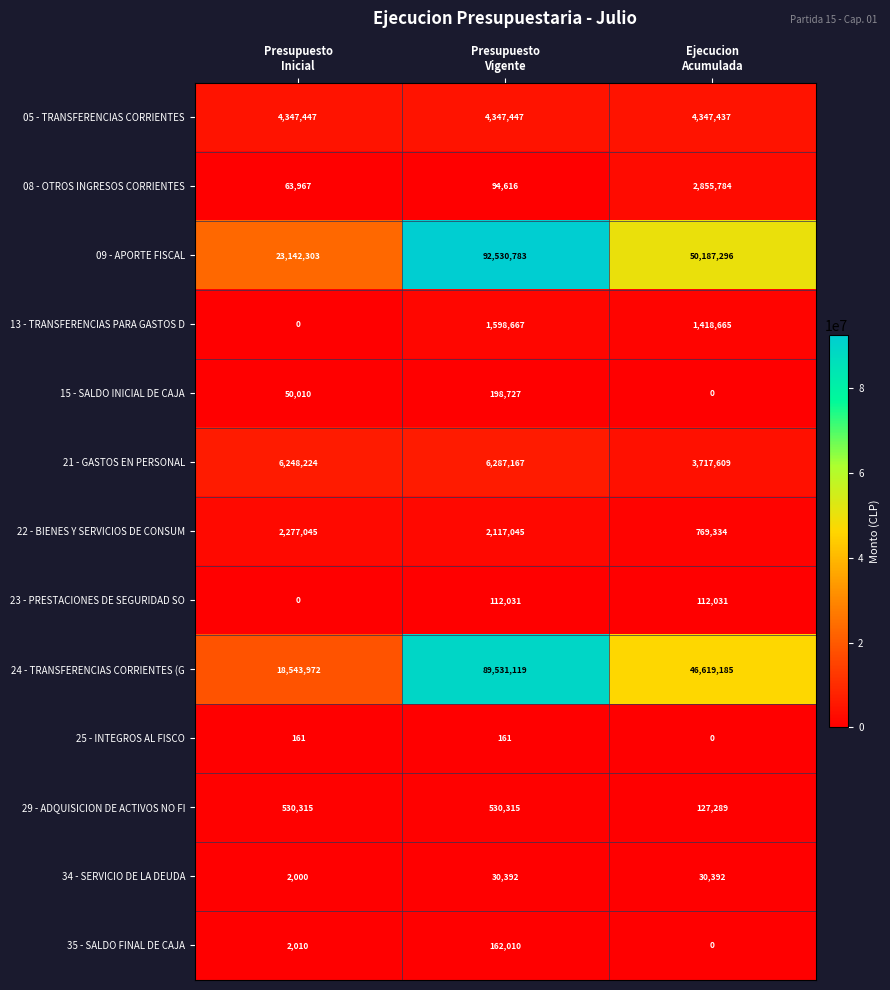

What is the average value of the 21 - GASTOS EN PERSONAL series?

5417667